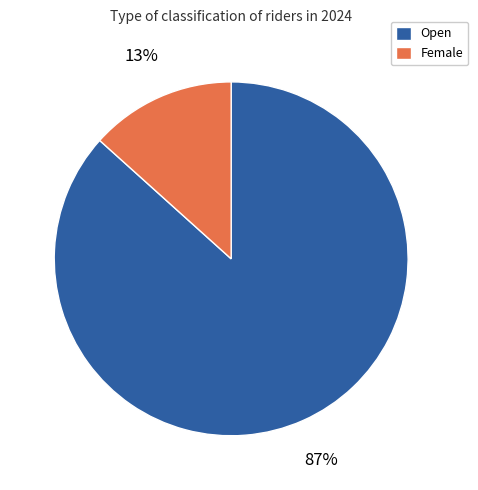

To the nearest percent, what is the average slice percentage?

50%